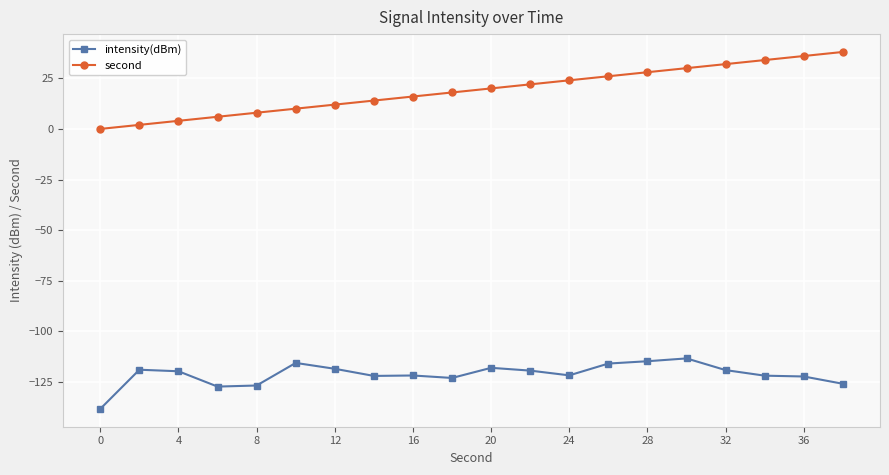

List the series in order of their overall mean, highest first.

second, intensity(dBm)